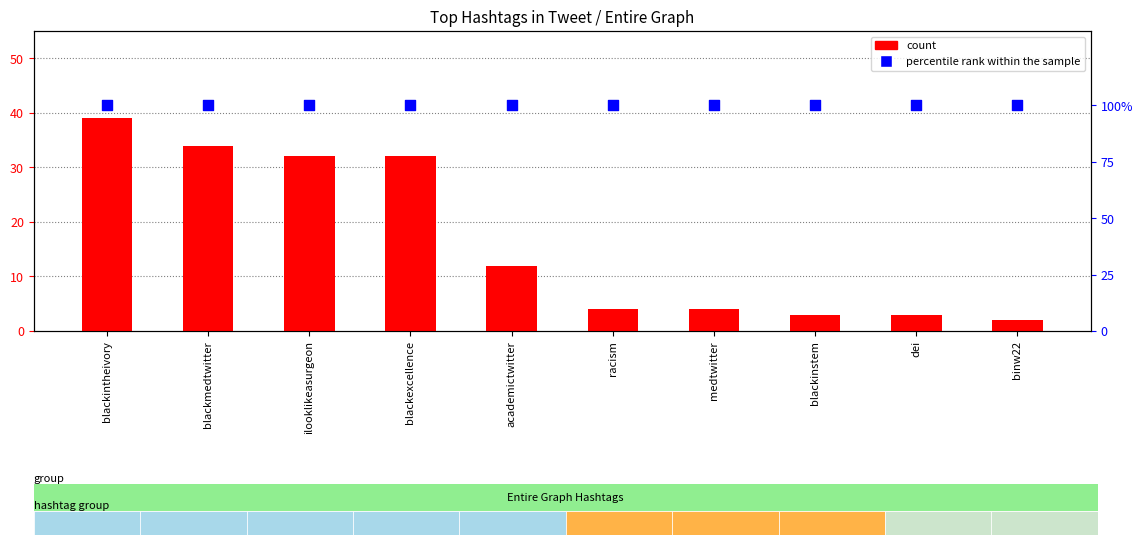

At how many categories does at least one series exceed 5?

10